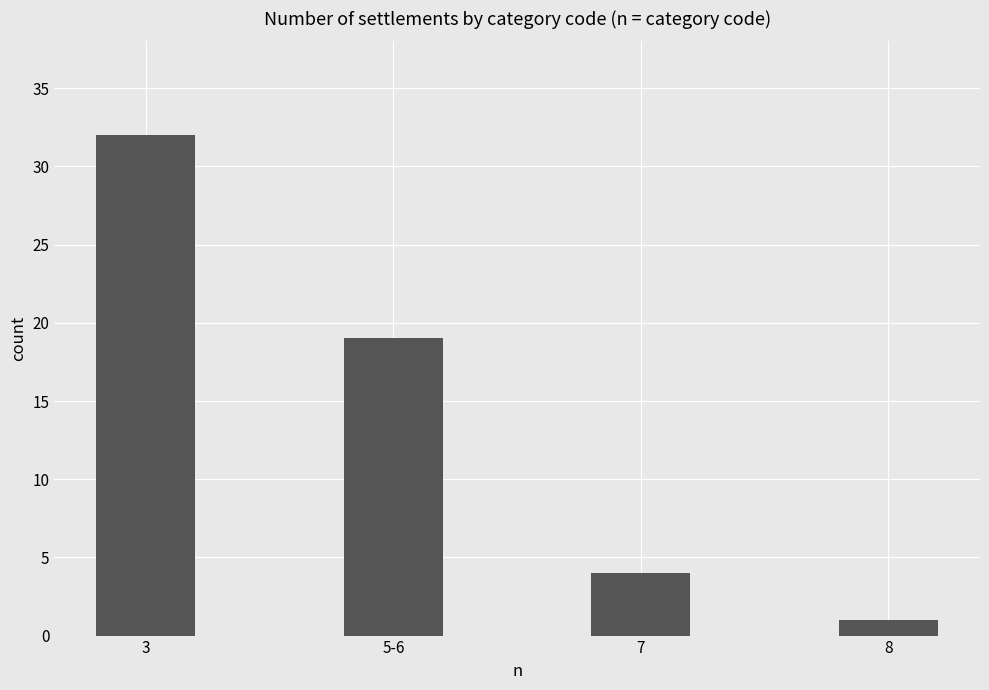

Reading left to right, transcribe all the data shown in this chart.

32	19	4	1